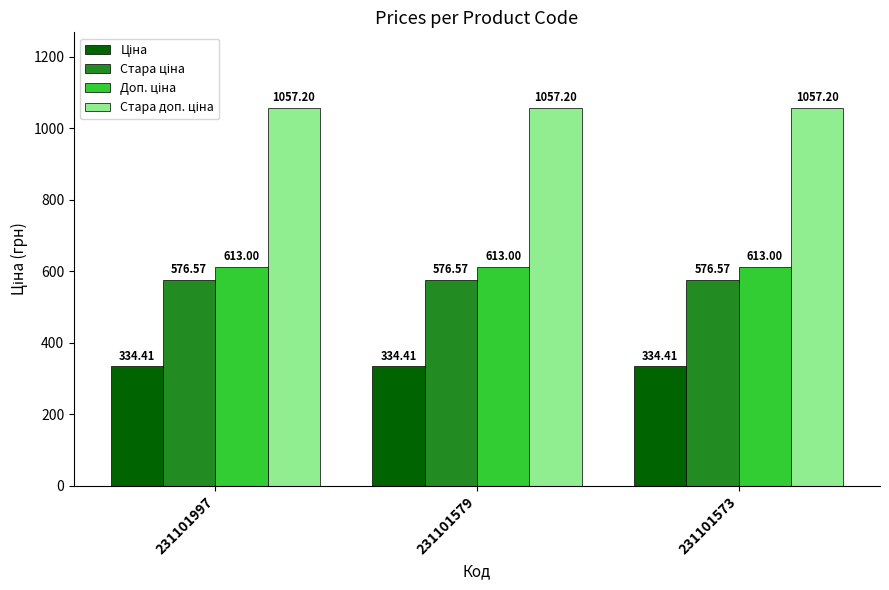

At how many categories does at least one series exceed 380?

3